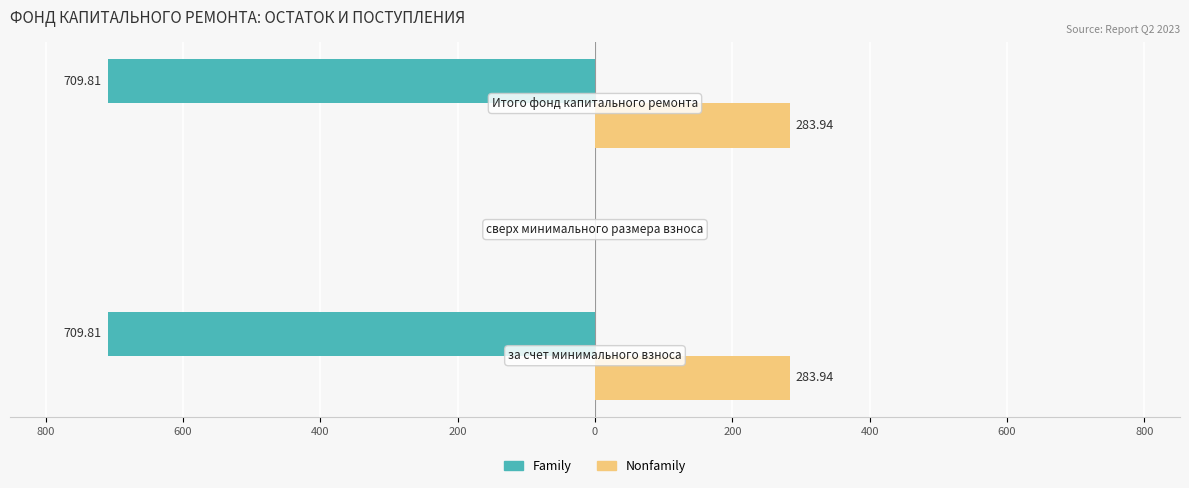

Reading left to right, list all the values displayed in this chart.

Family: -709.8	0.0	-709.8
Nonfamily: 283.9	0.0	283.9